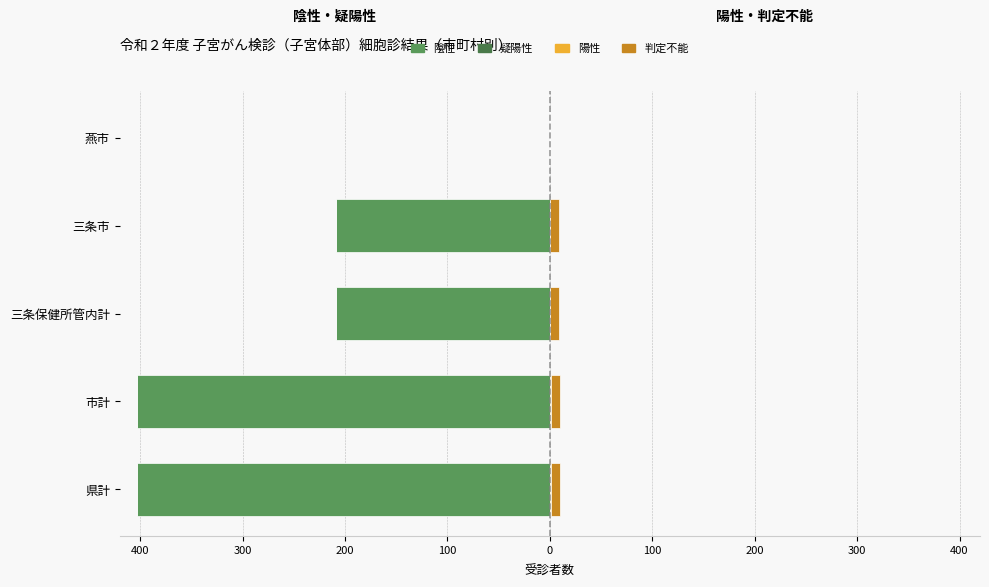

At 200, list the series in order from largest to smallest.

判定不能, 疑陽性, 陽性, 陰性